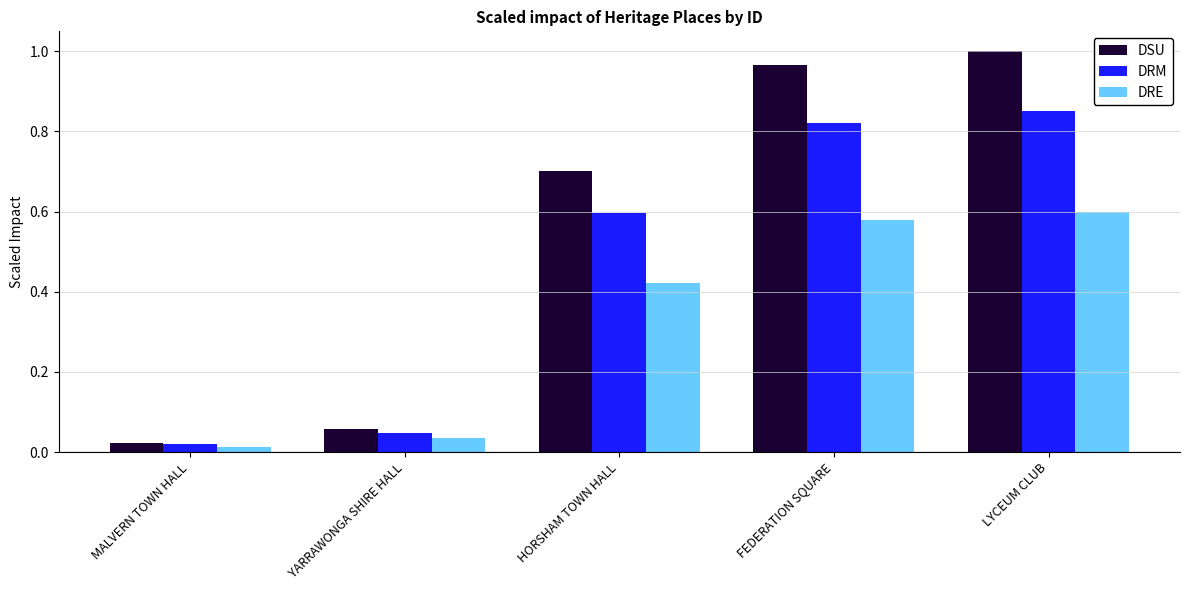

Is the value of DRE at MALVERN TOWN HALL greater than the value of DSU at YARRAWONGA SHIRE HALL?

No